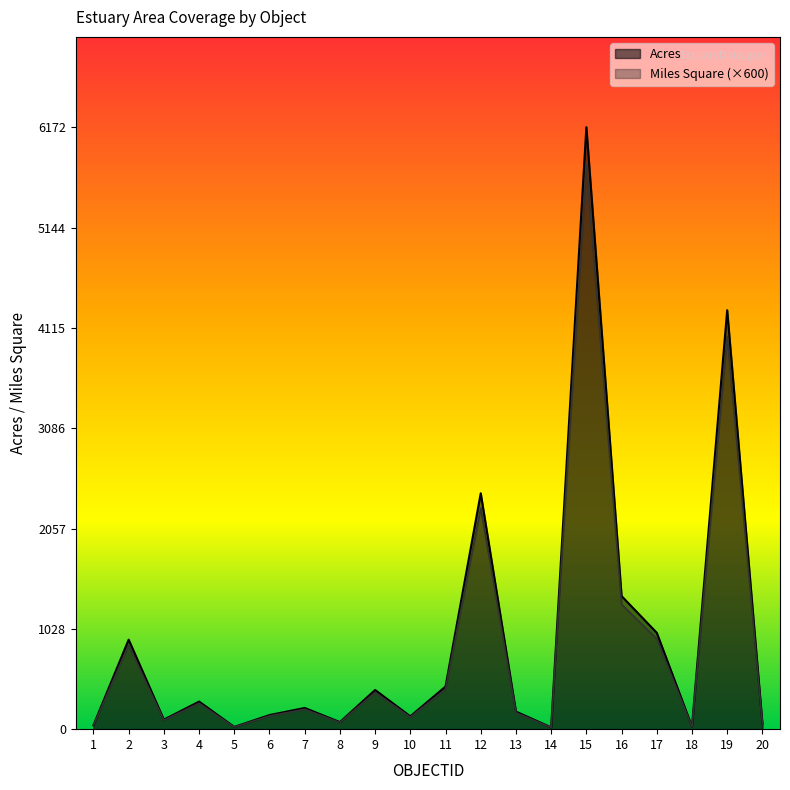

How many interior local peaks does the Acres series have?

7